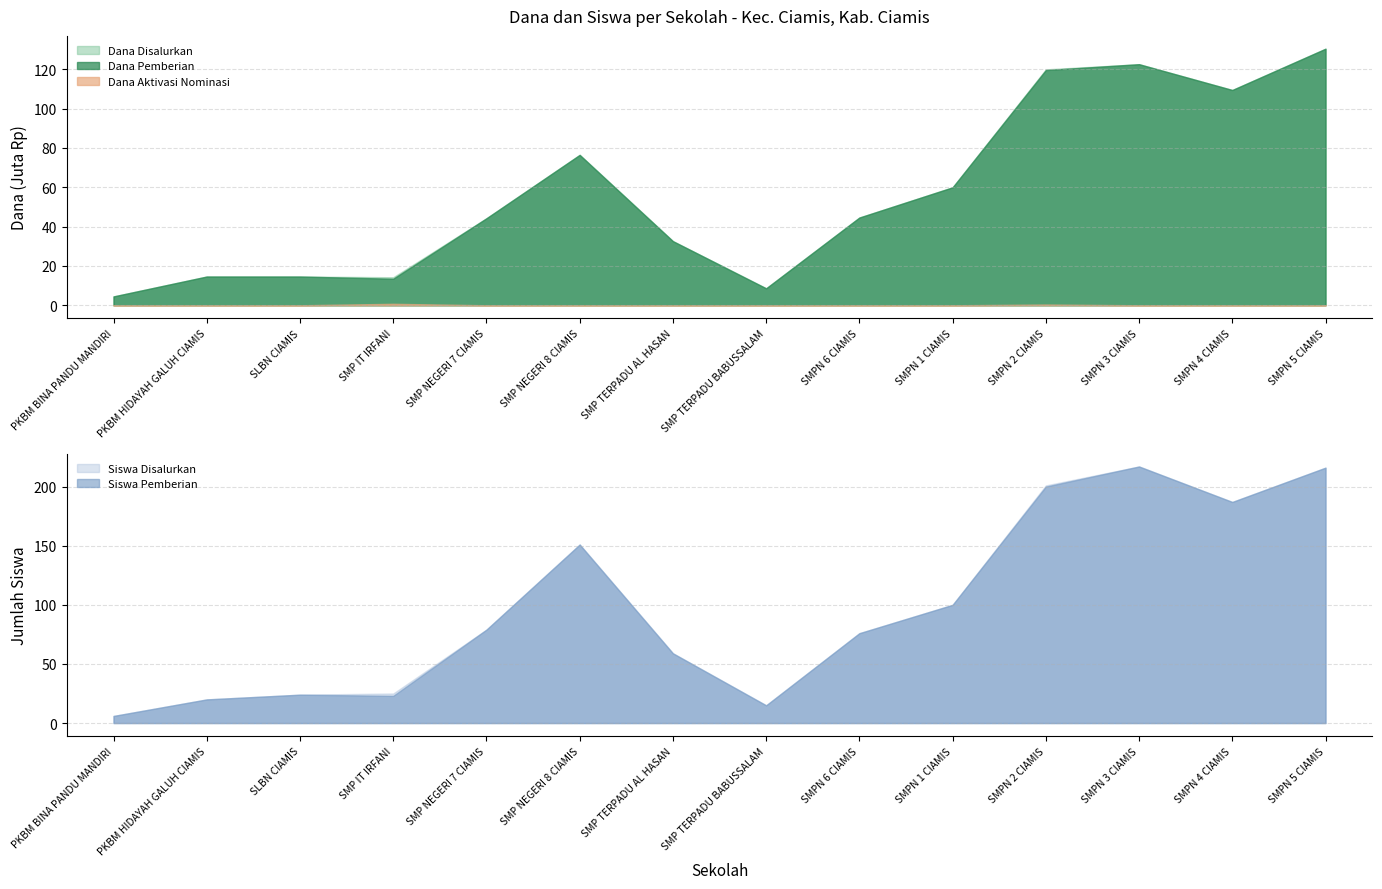

What position from the right is SMP TERPADU AL HASAN?

8